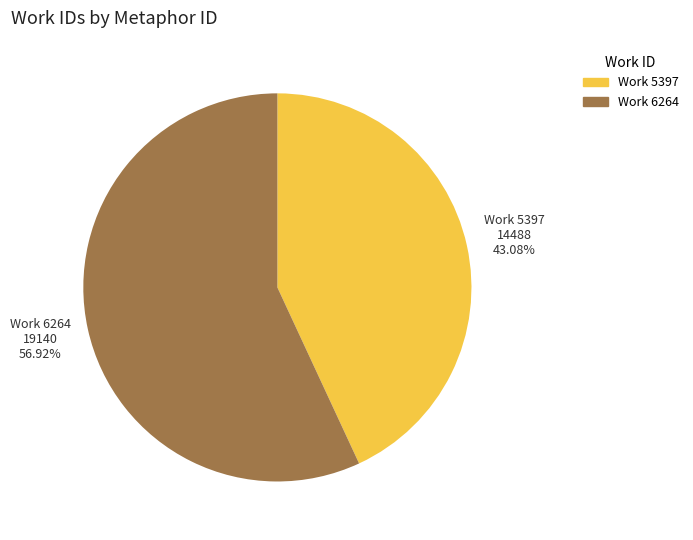

Is there a majority slice in this chart?

Yes